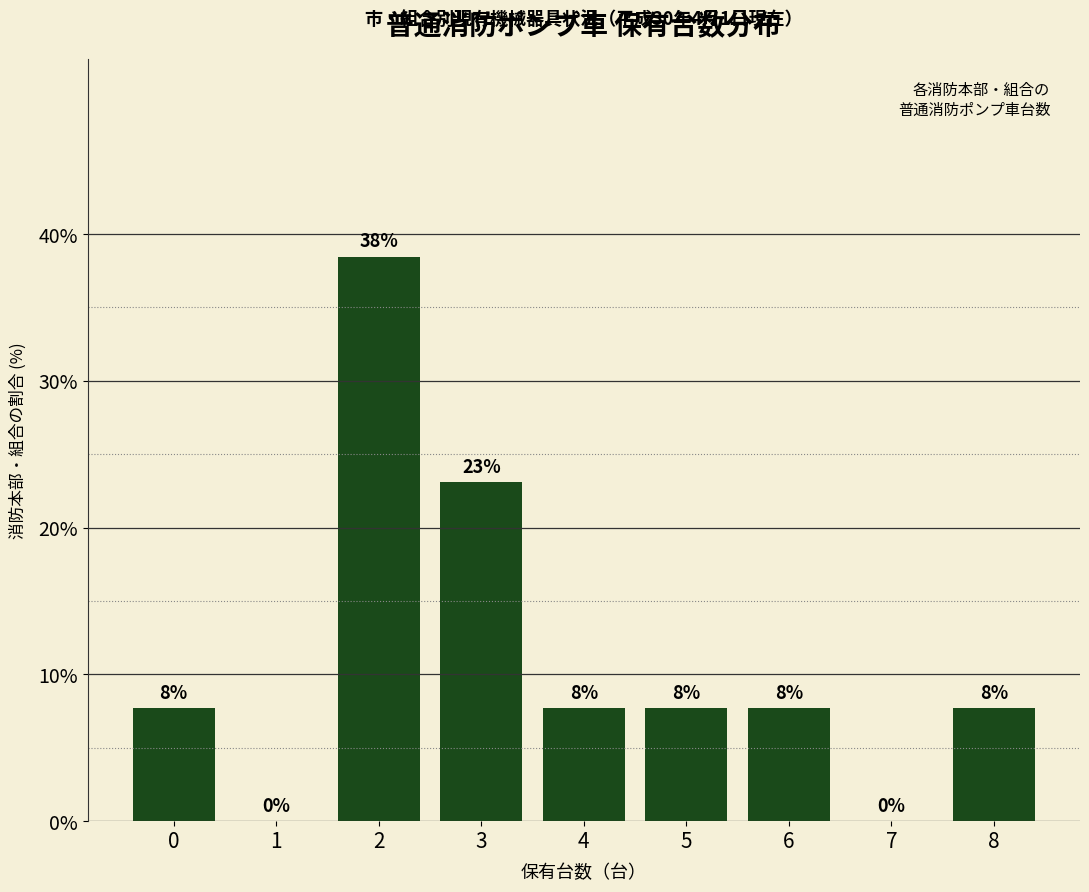

Are the bars horizontal?

No